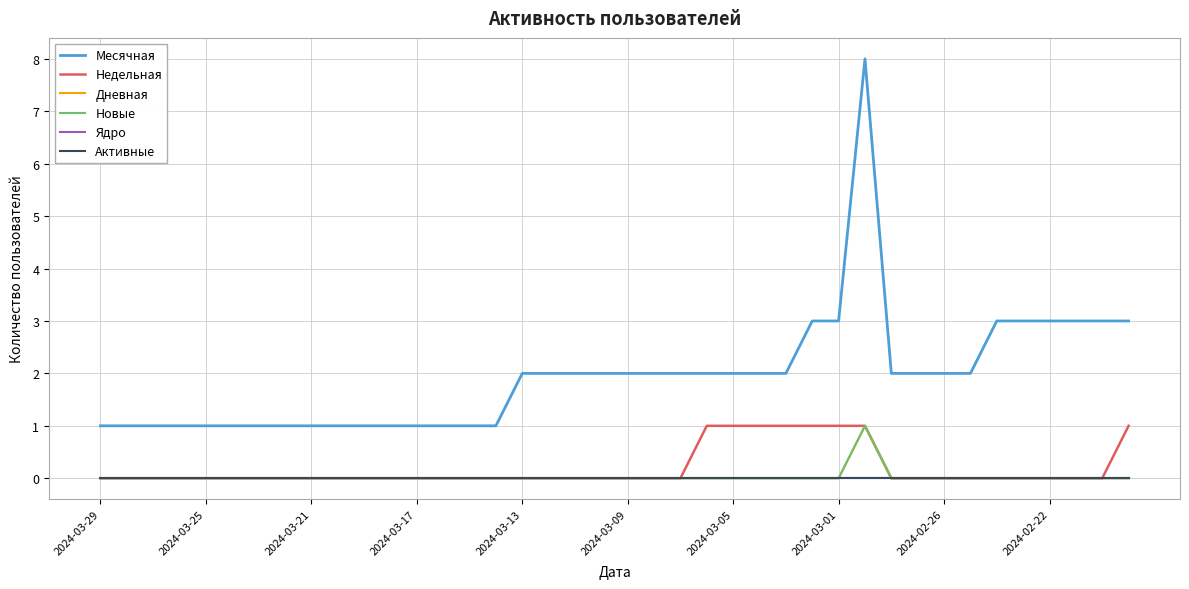

True or false: Месячная and Дневная cross at least once.

False